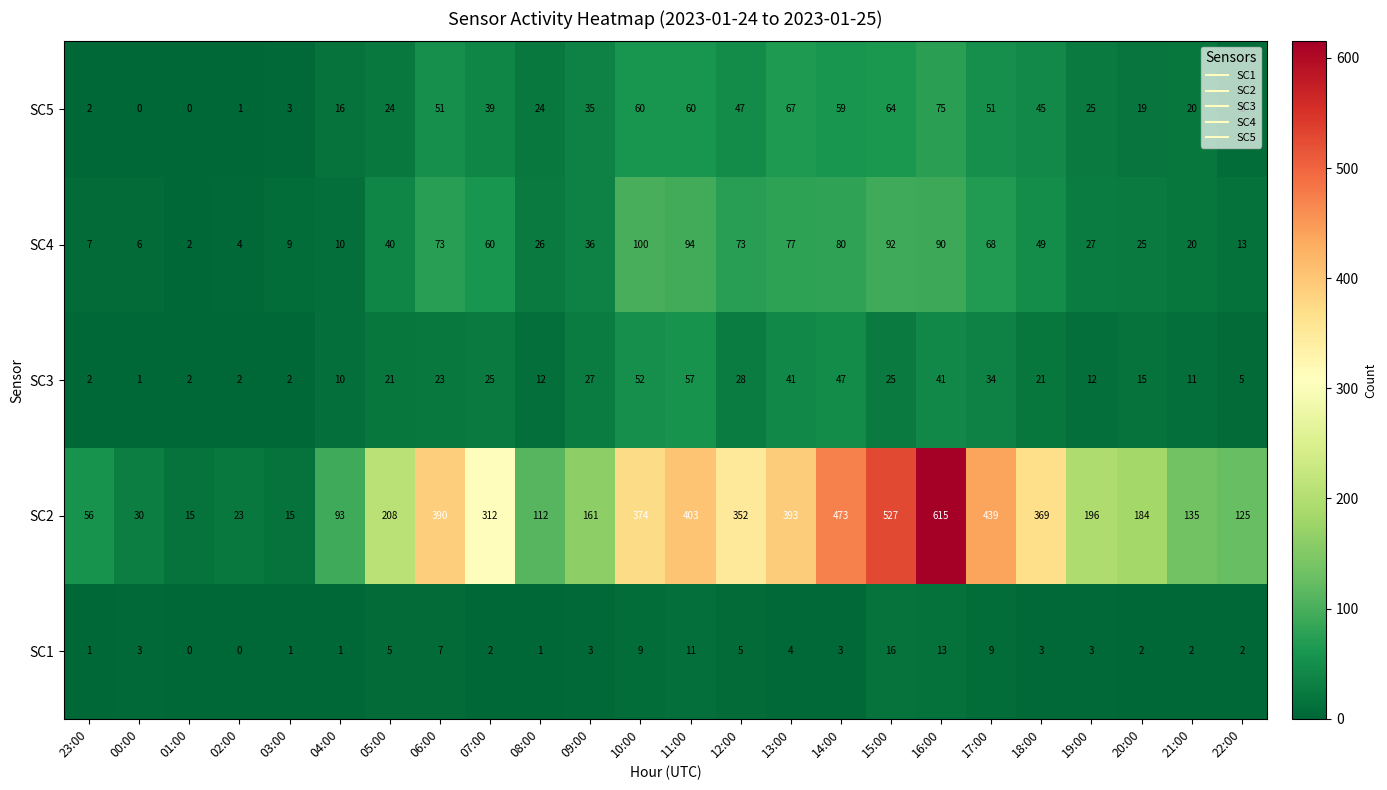

The SC1 series shows 2 at 14:00. True or false?

False